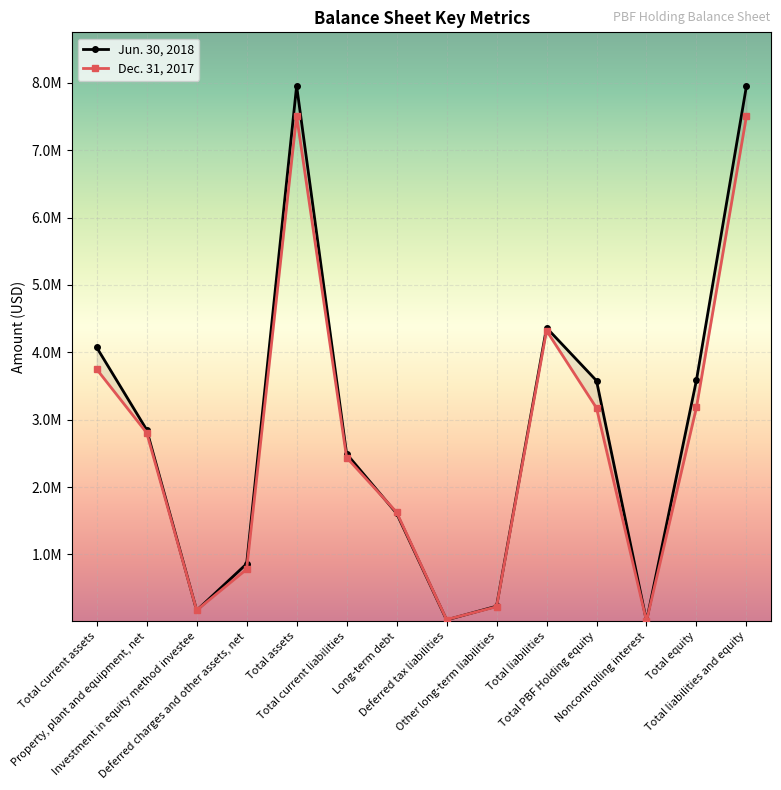

How many values in the Dec. 31, 2017 series are below 2805390?

7